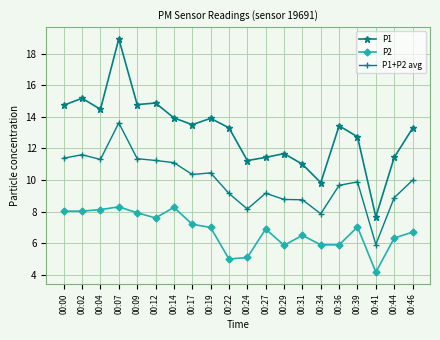

What is the average value of the P1 series?

13.1